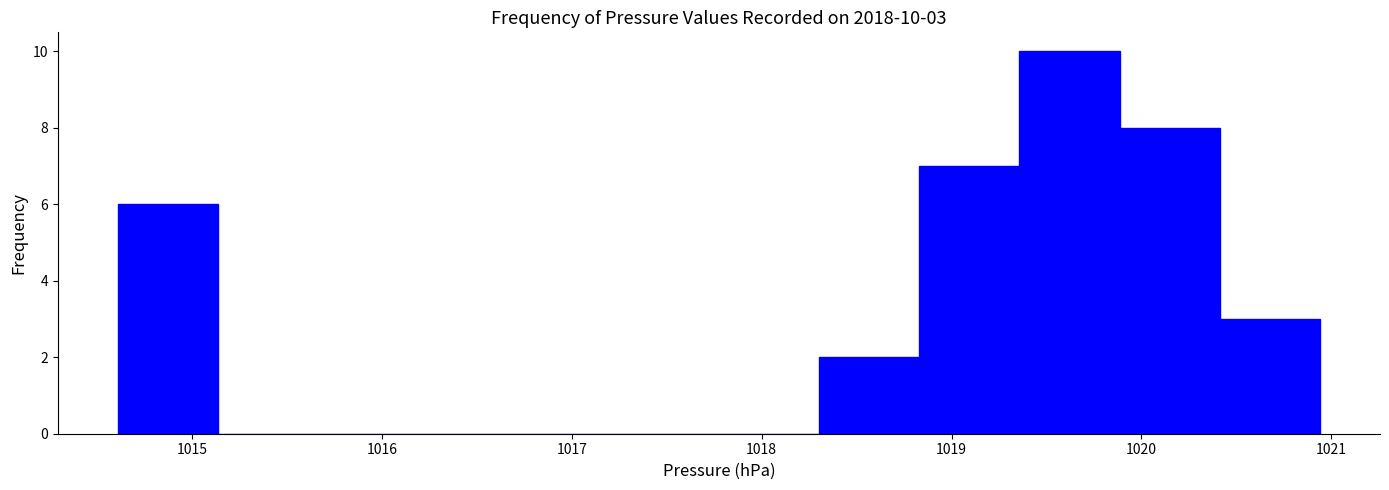

Which range on the x-axis has the tallest bar?

1019.4 to 1019.9